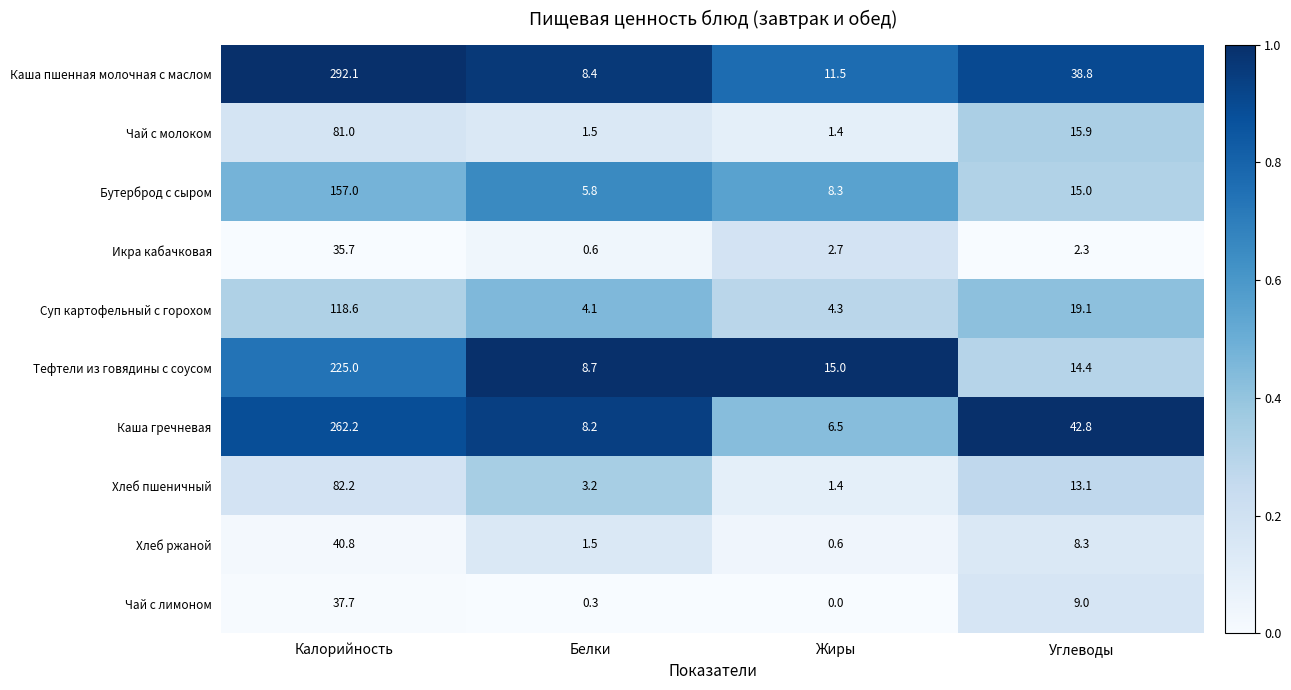

What is the total value across all series at Жиры?

51.7